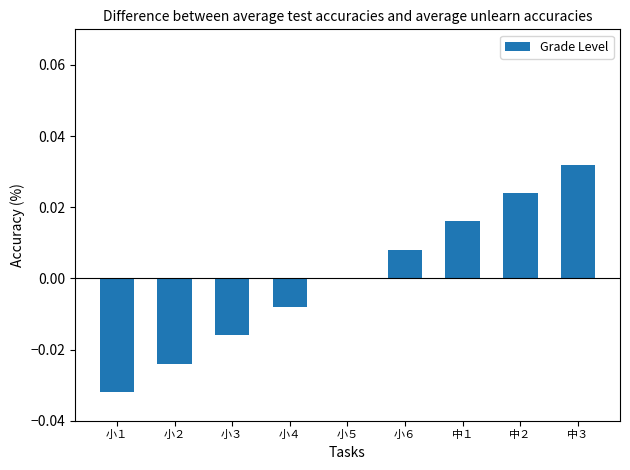

The value at 中３ is 0.0. True or false?

True